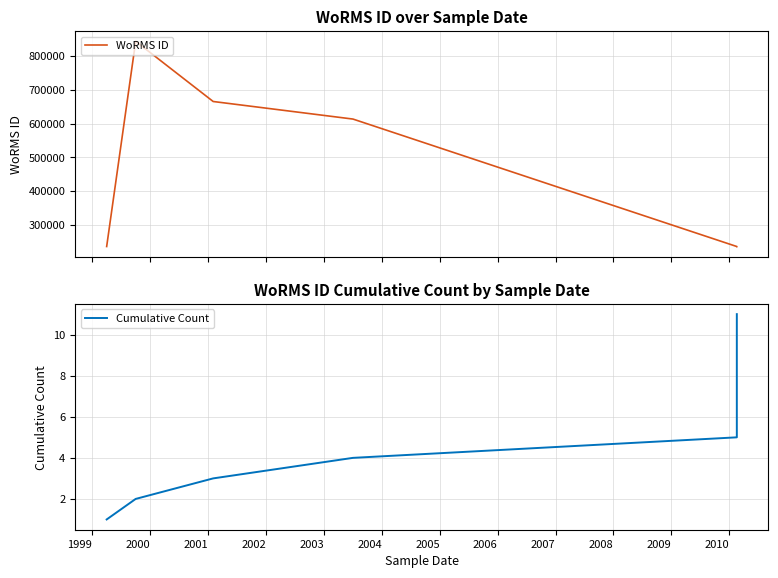

True or false: Cumulative Count and WoRMS ID cross at least once.

False